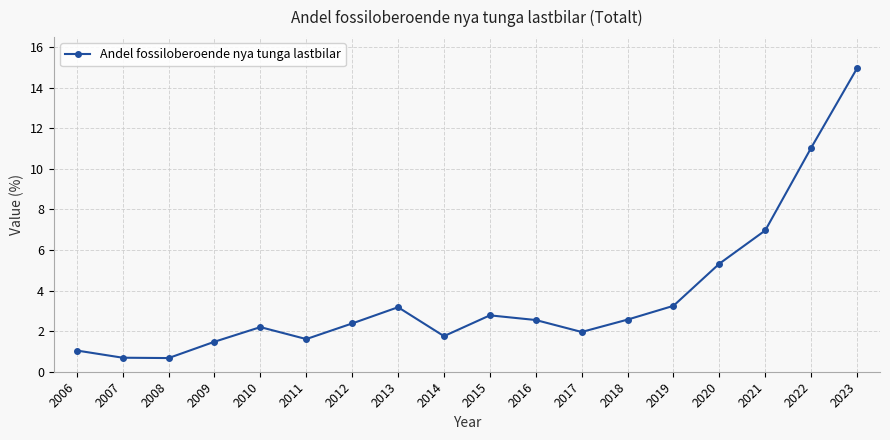

Where is the data nearest to the value 7?

2021